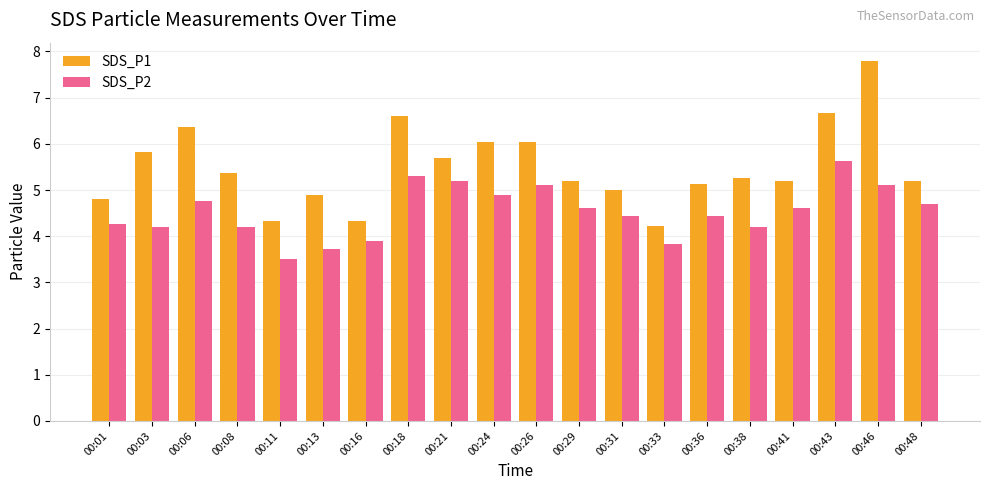

How many series are shown in this chart?

2